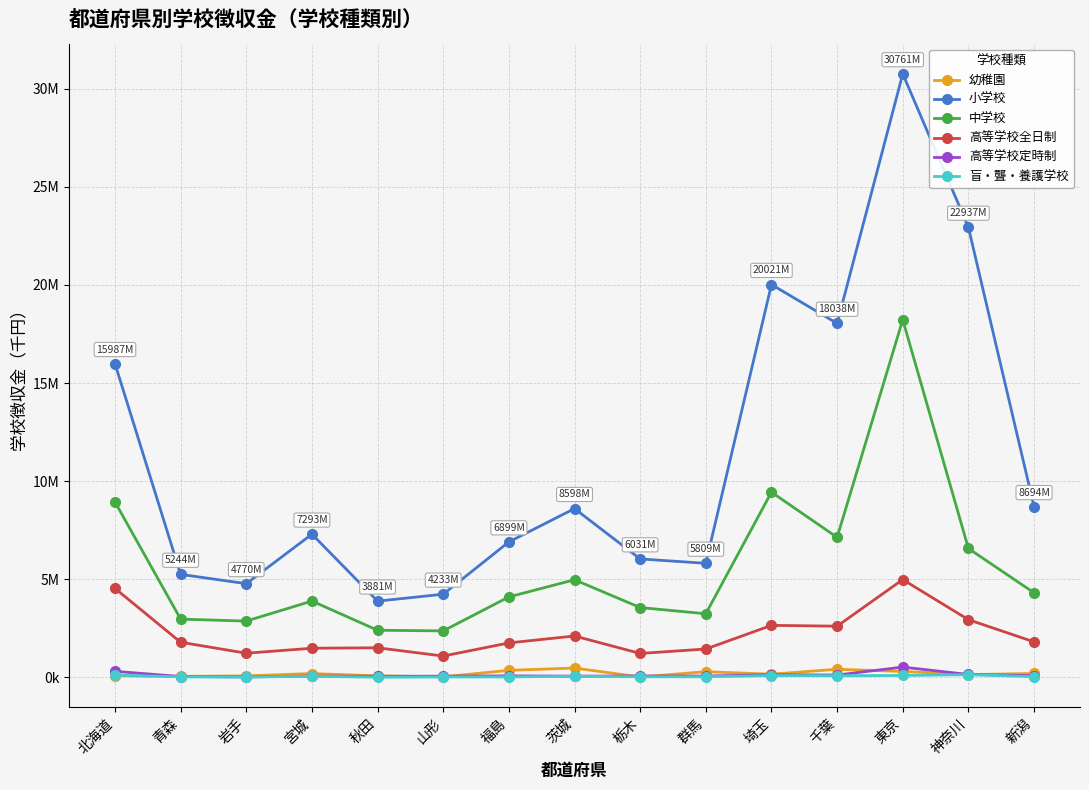

True or false: 幼稚園 and 盲・聾・養護学校 cross at least once.

True